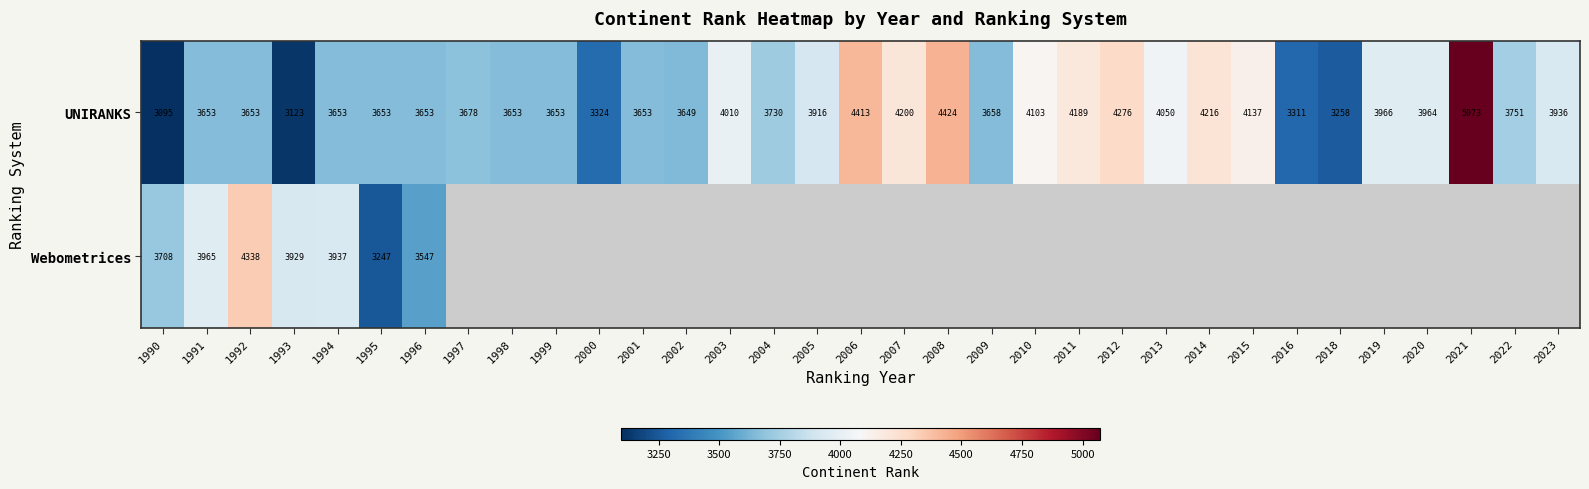

The Webometrices series shows 4338 at 1992. True or false?

True